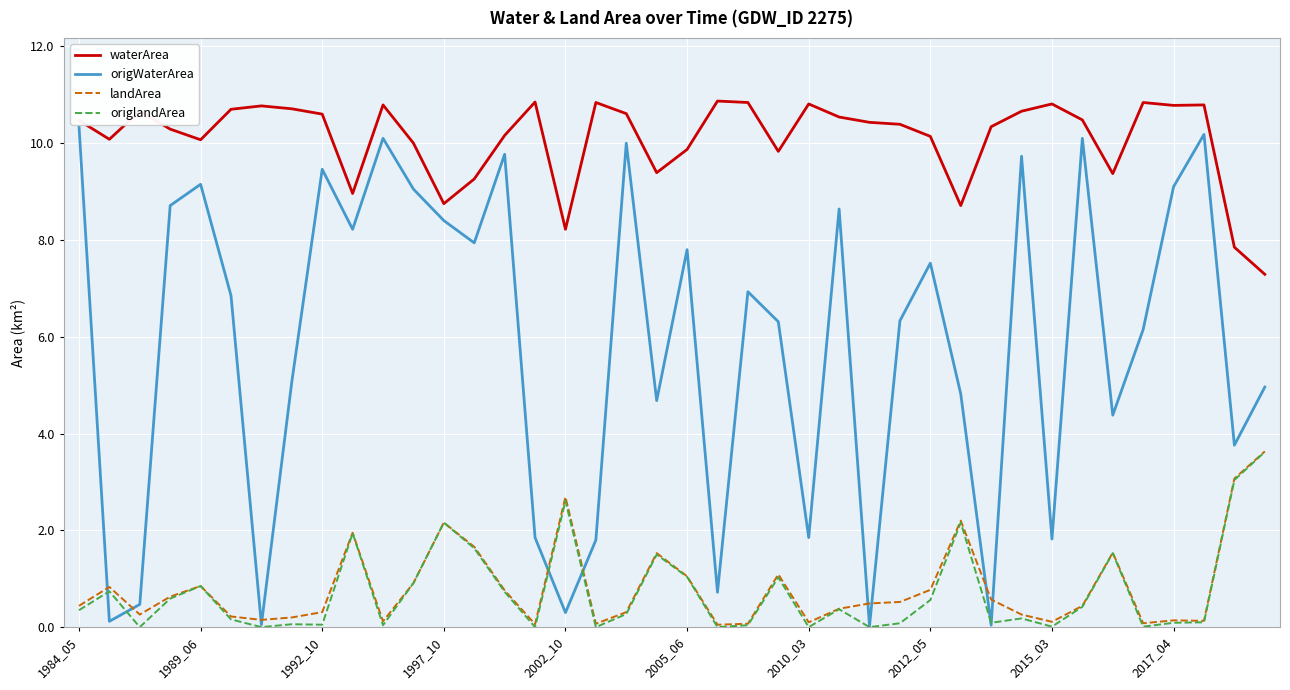

What is the maximum value for landArea?

3.6